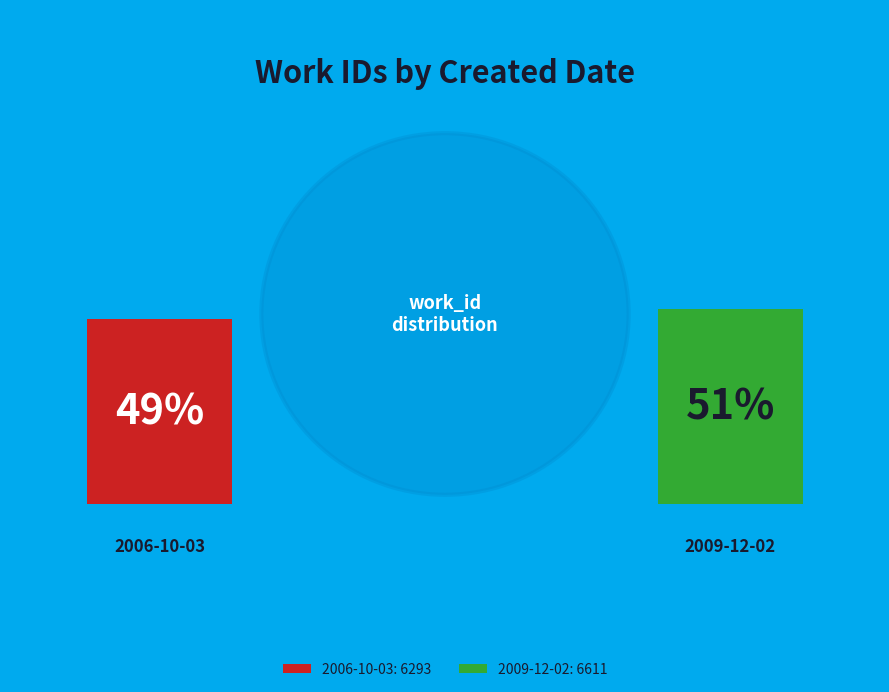

Which category has the smallest portion of the pie?

2006-10-03